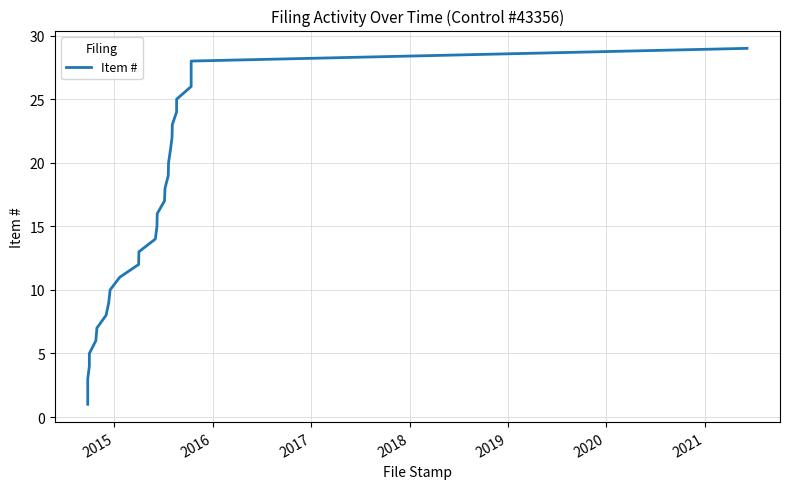

Reading left to right, extract all data points from this chart.

1	2	3	4	5	6	7	8	9	10	11	12	13	14	15	16	17	18	19	20	21	22	23	24	25	26	27	28	29